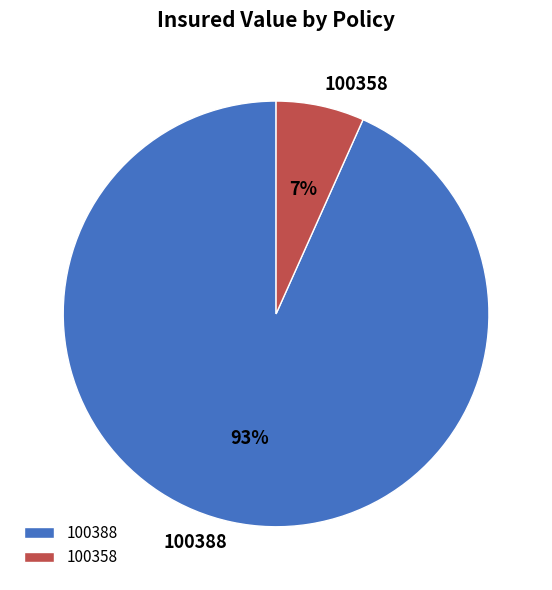

To the nearest percent, what is the average slice percentage?

50%